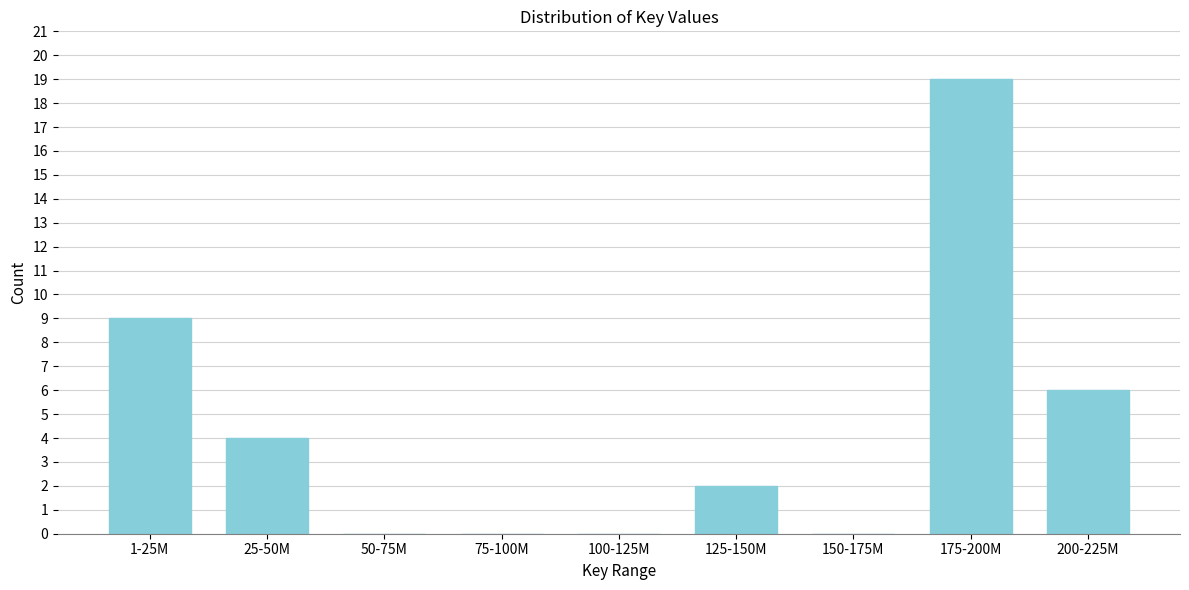

Reading left to right, transcribe all the data shown in this chart.

1-25M=9	25-50M=4	50-75M=0	75-100M=0	100-125M=0	125-150M=2	150-175M=0	175-200M=19	200-225M=6